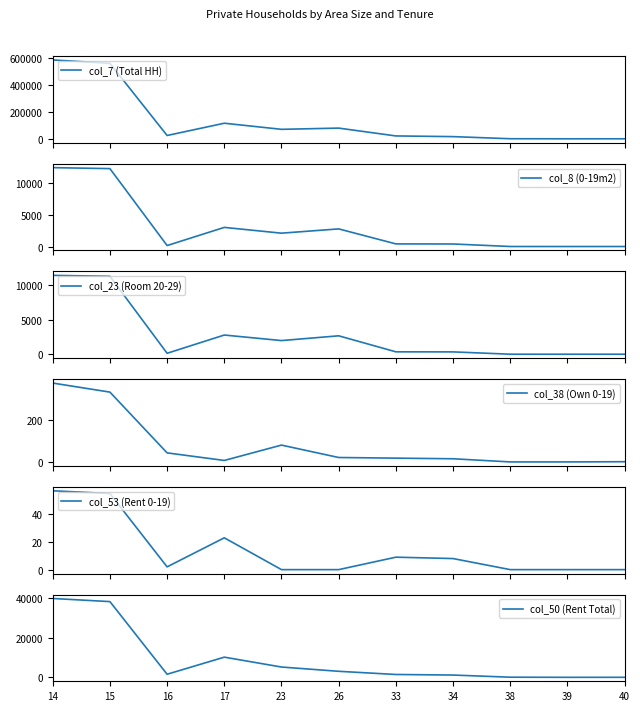

At how many categories does at least one series exceed 398835?

2